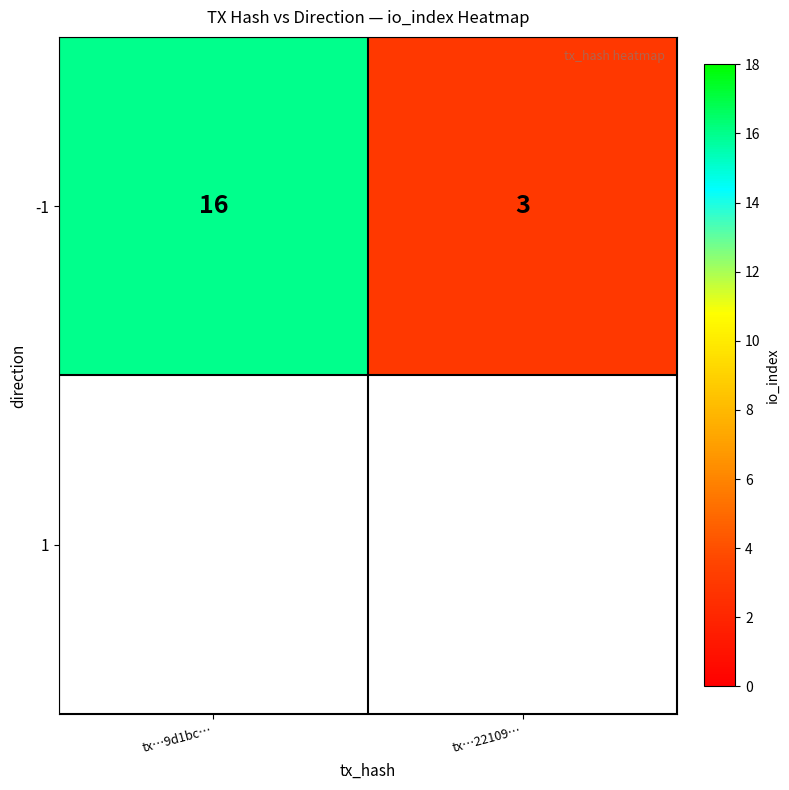

List the labels in order of value, largest first.

tx…9d1bc…, tx…22109…